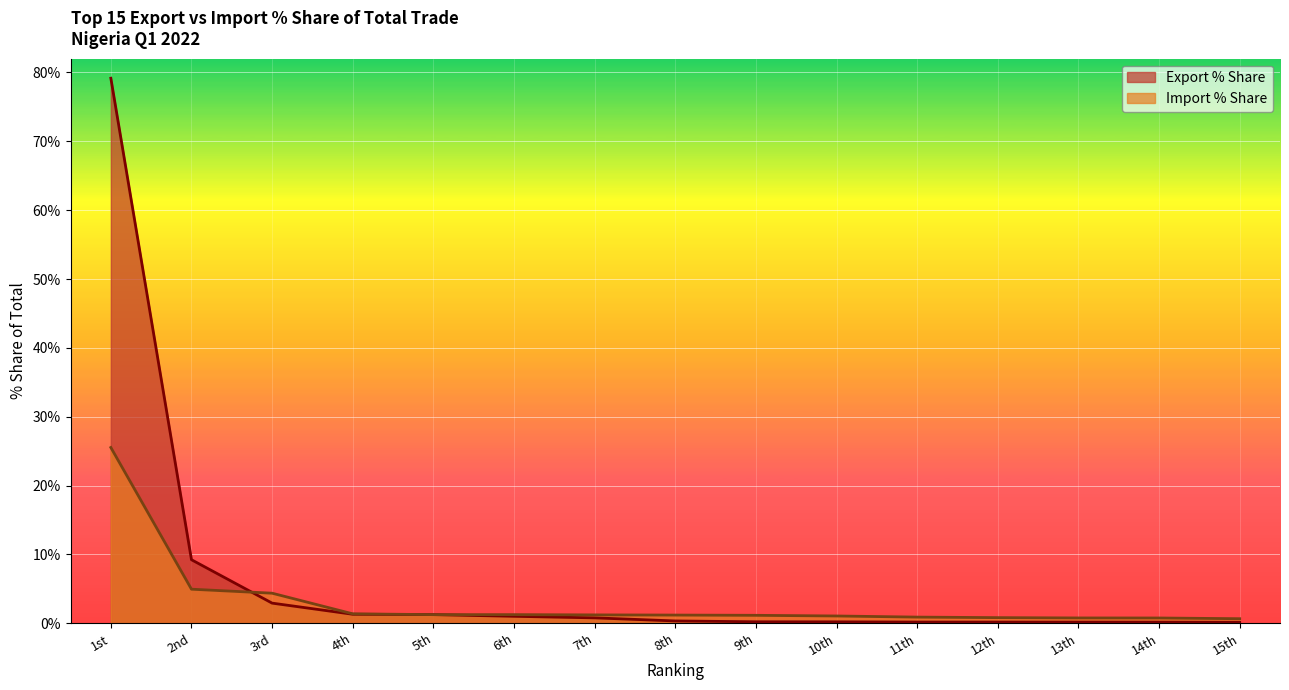

Between 1st and 15th, which series saw the biggest shift?

Export % Share